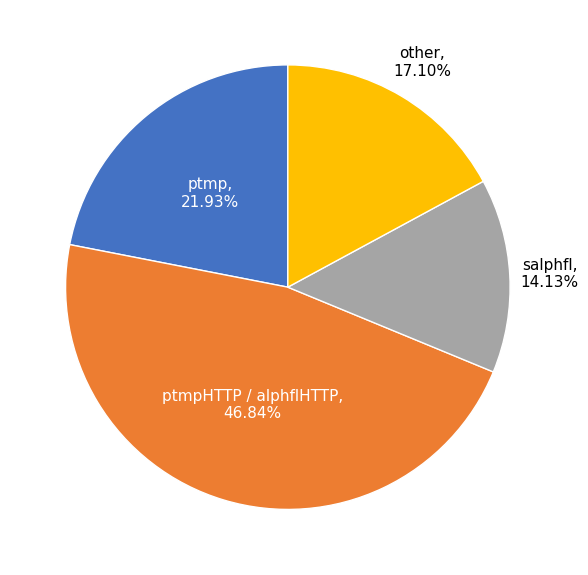

Is there a majority slice in this chart?

No